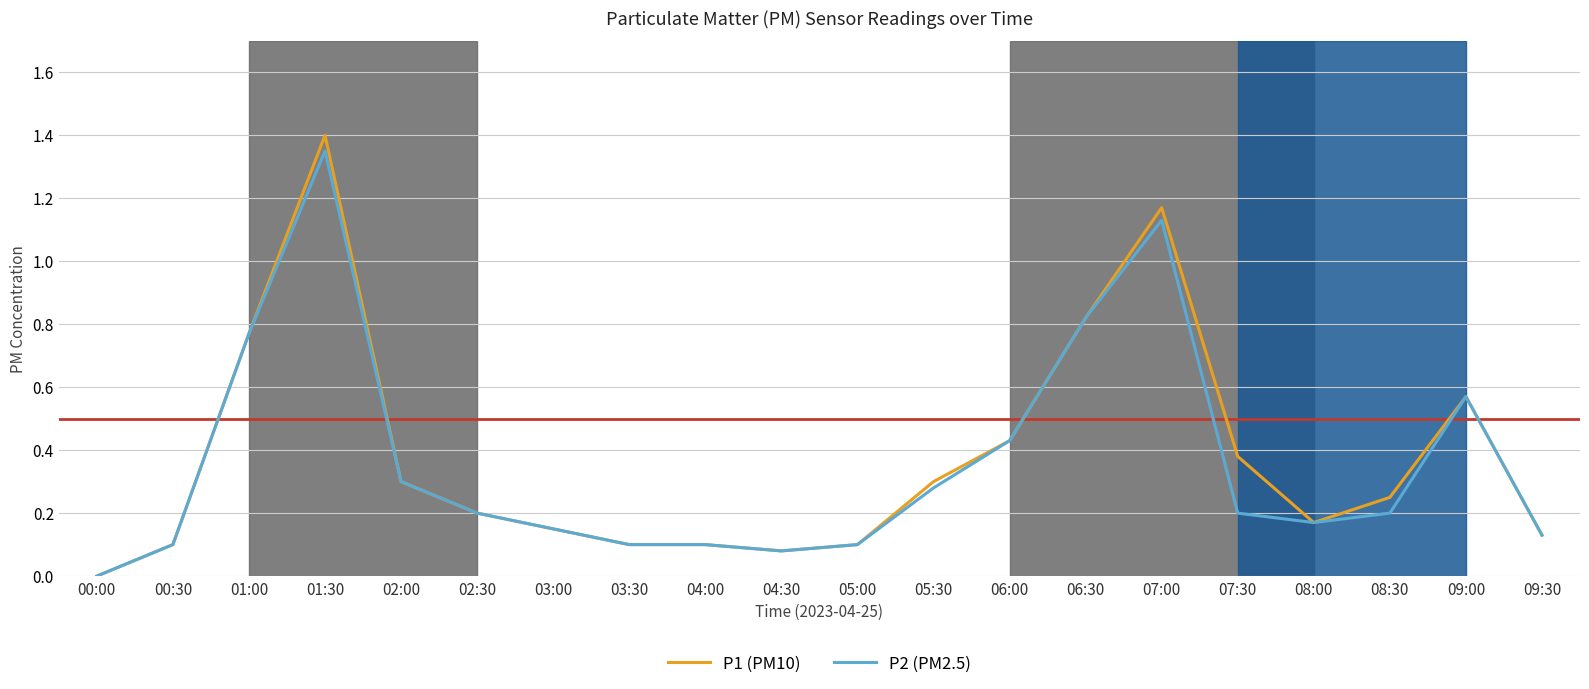

What is the sum of all P1 (PM10) values?

7.5